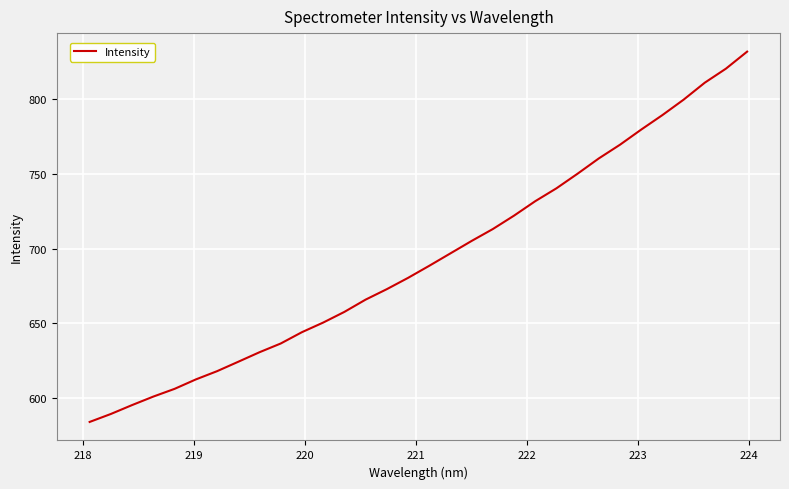

What is the minimum value shown in the chart?

583.8